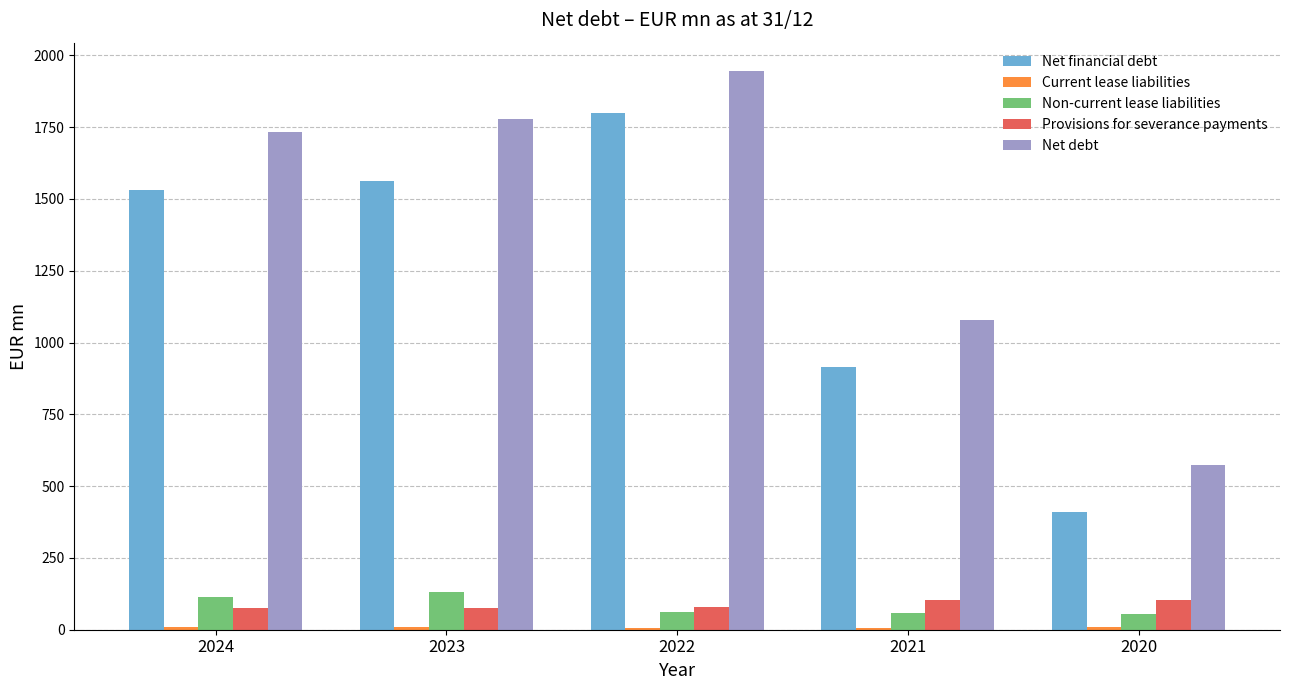

At which category is the sum across all series the highest?

2022